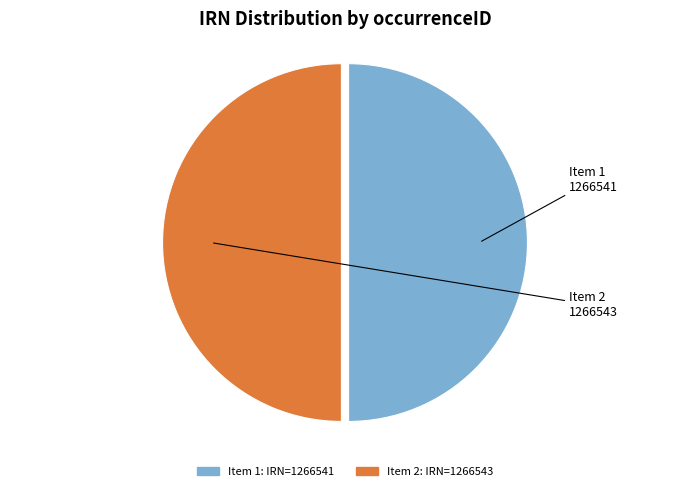

How many segments does this pie chart have?

2